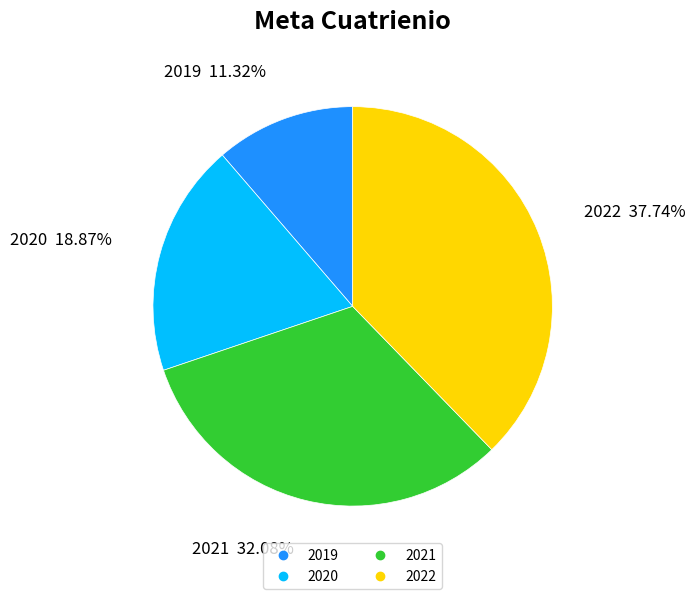

How much of the chart is everything except 2022?

62.3%